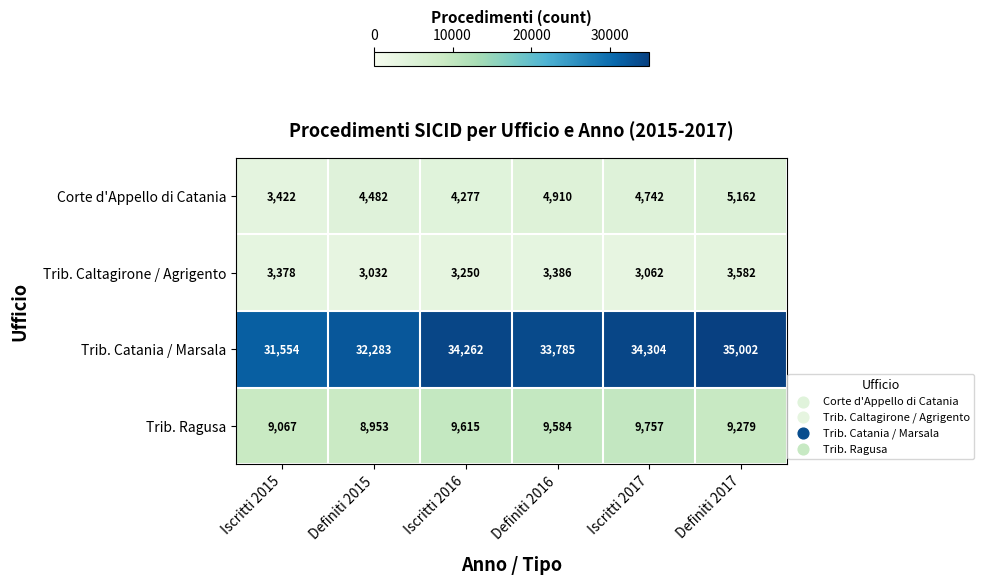

How many data points in Corte d'Appello di Catania are less than 4742?

3